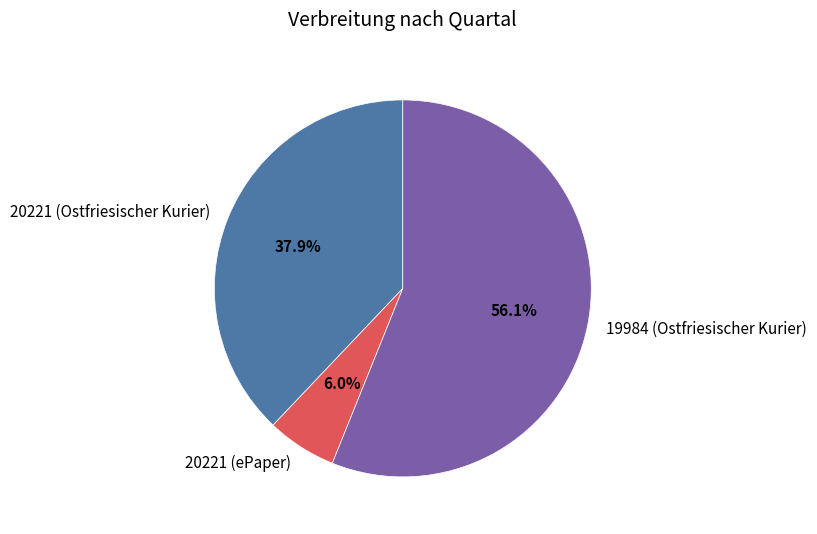

Which has a higher value, 20221 (Ostfriesischer Kurier) or 20221 (ePaper)?

20221 (Ostfriesischer Kurier)